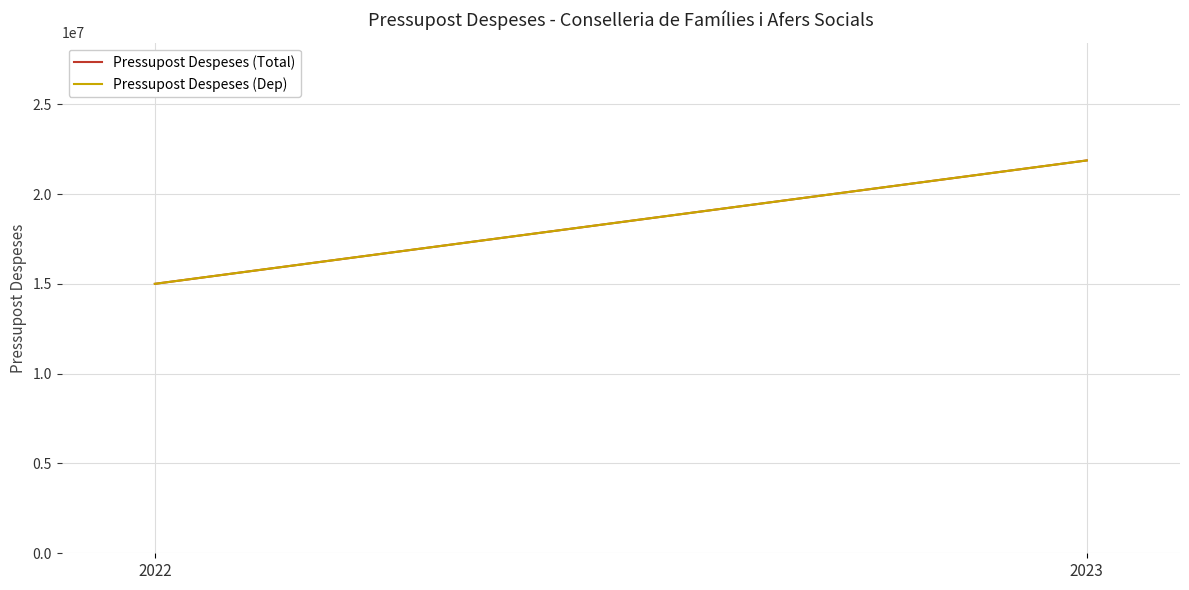

What is the average value of the Pressupost Despeses (Dep) series?

18435000